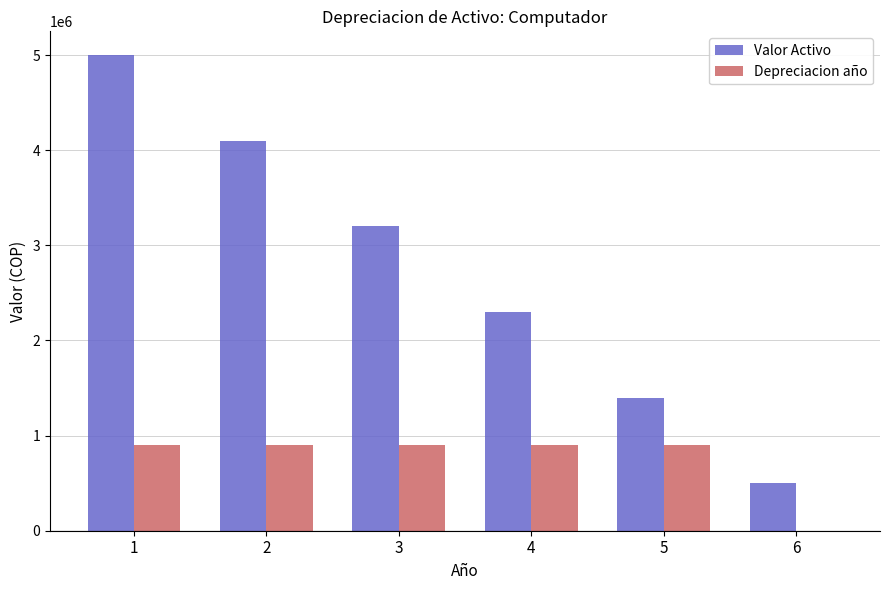

Reading left to right, transcribe all the data shown in this chart.

Valor Activo: 5000000	4100000	3200000	2300000	1400000	500000
Depreciacion año: 900000	900000	900000	900000	900000	0